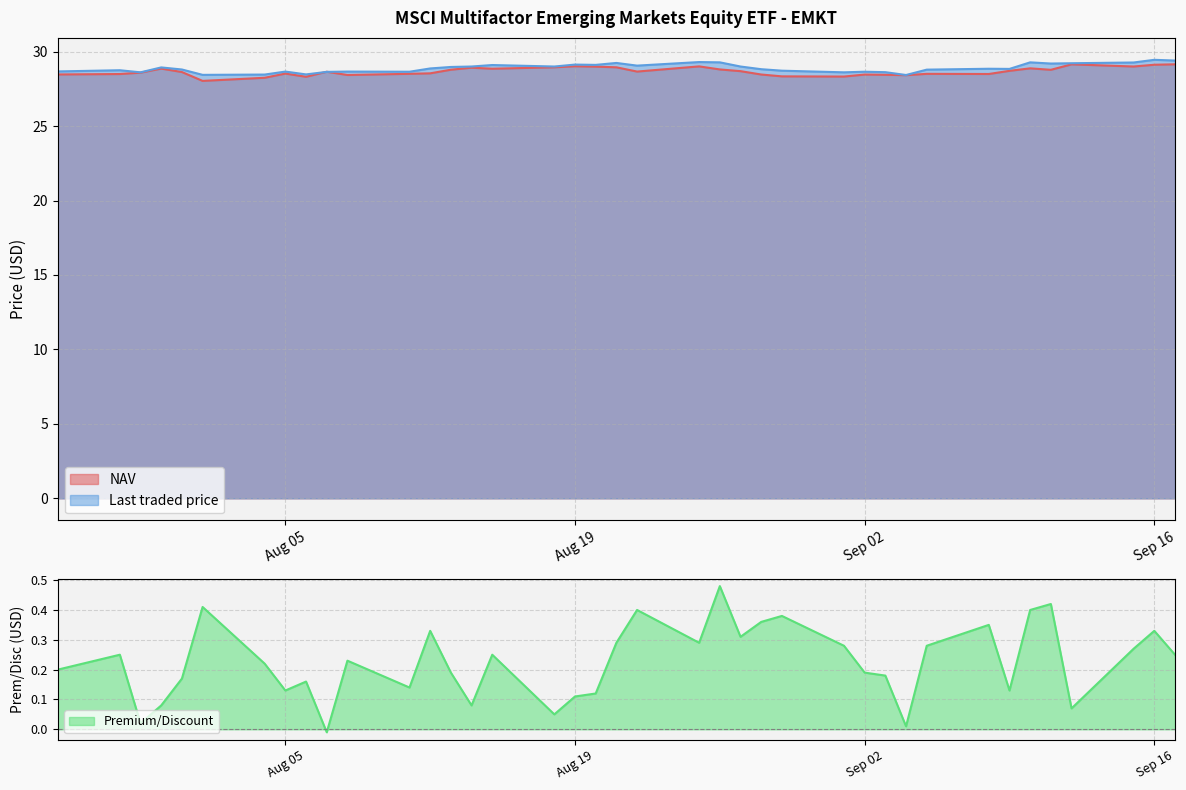

How many distinct data groups are displayed?

3